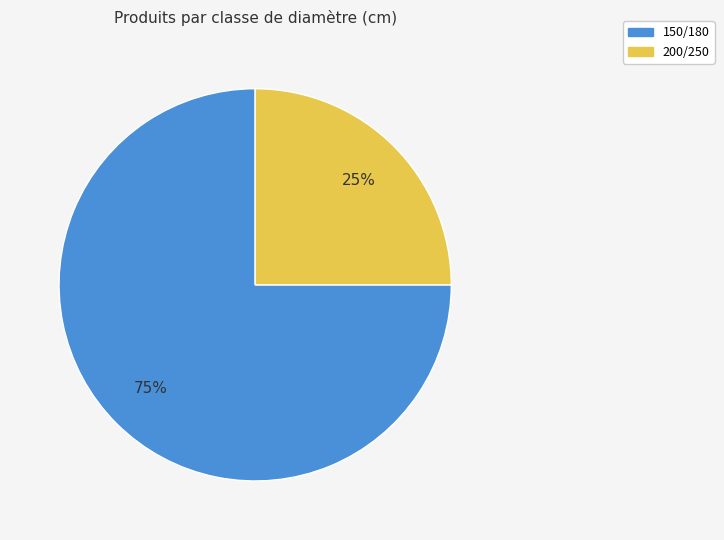

To the nearest percent, what is the difference between the largest and smallest slice percentages?

50%